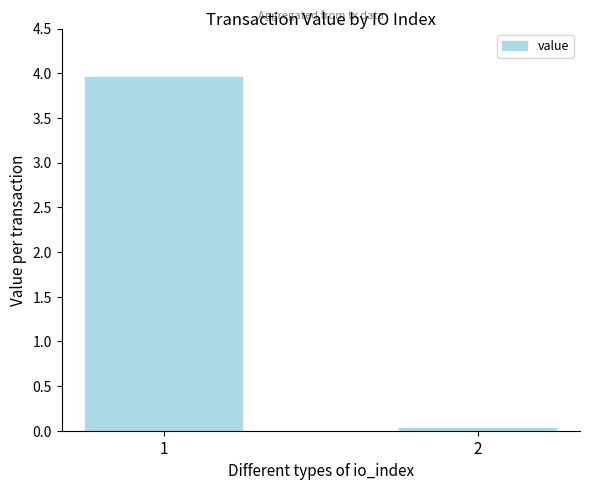

How many series are shown in this chart?

1